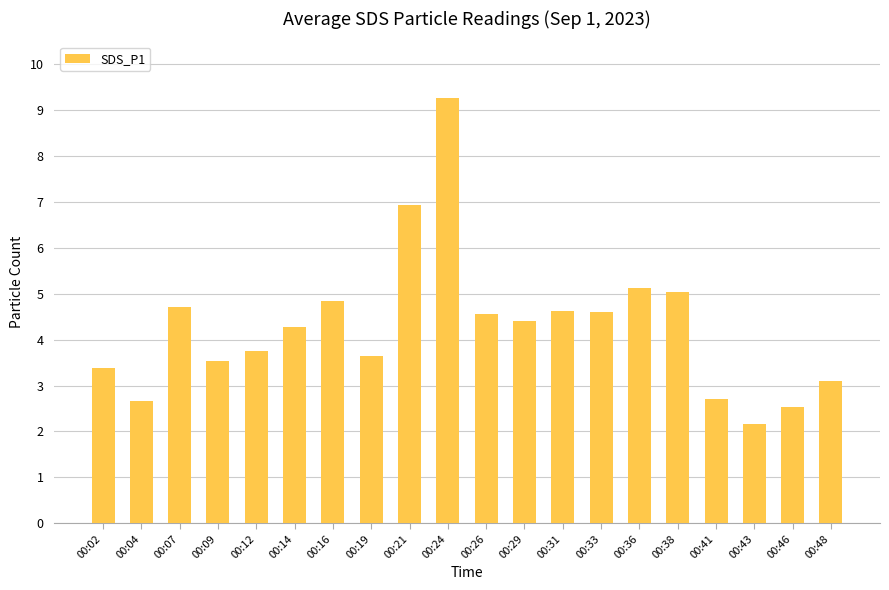

Count the number of data series in this chart.

1